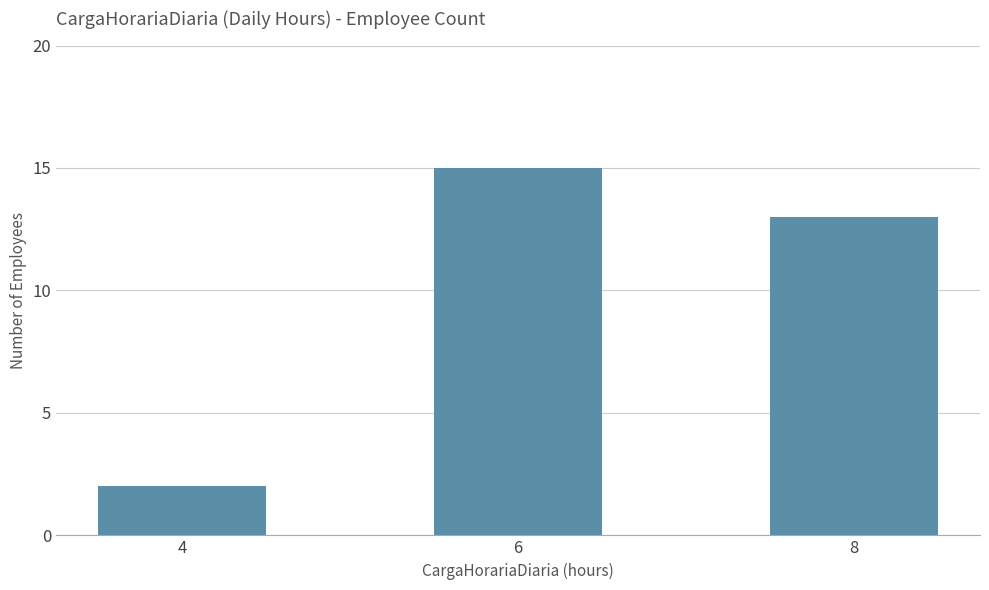

Rank the categories by value from lowest to highest.

4, 8, 6